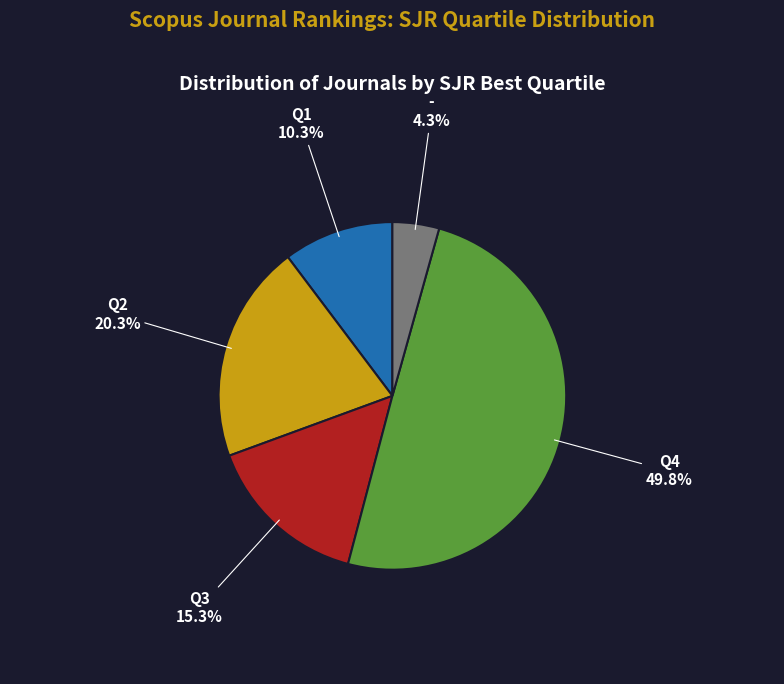

The Q1 slice represents 10% of the pie. True or false?

True